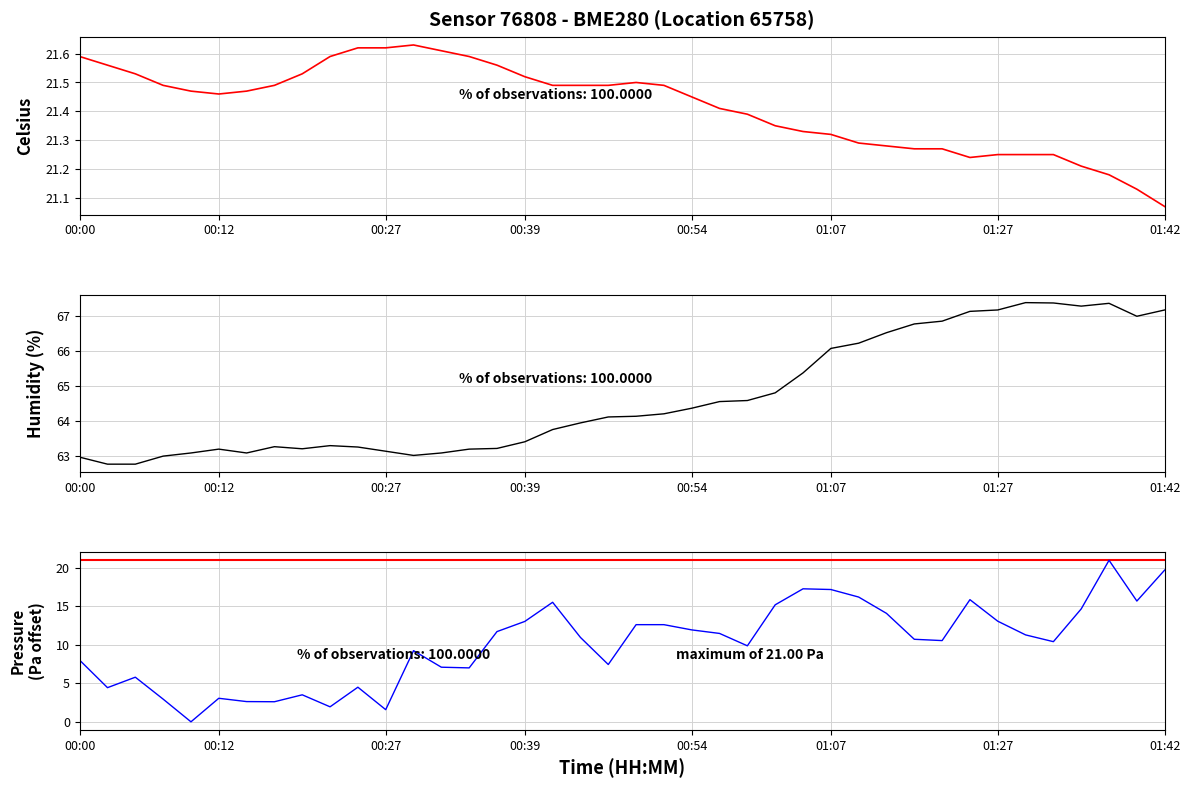

What position from the right is 00:20?

32